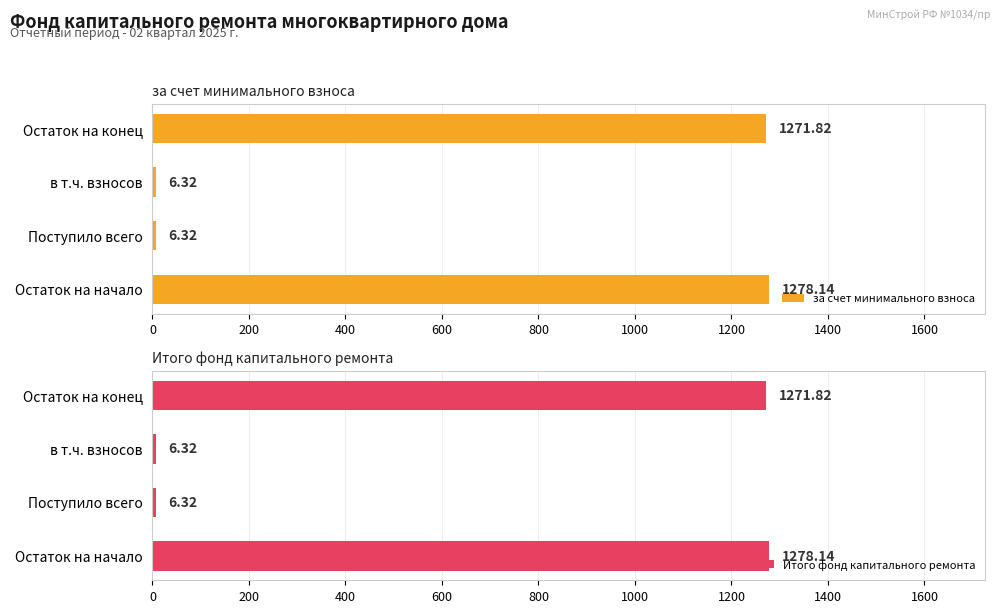

What is the sum of all Итого фонд капитального ремонта values?

2562.6